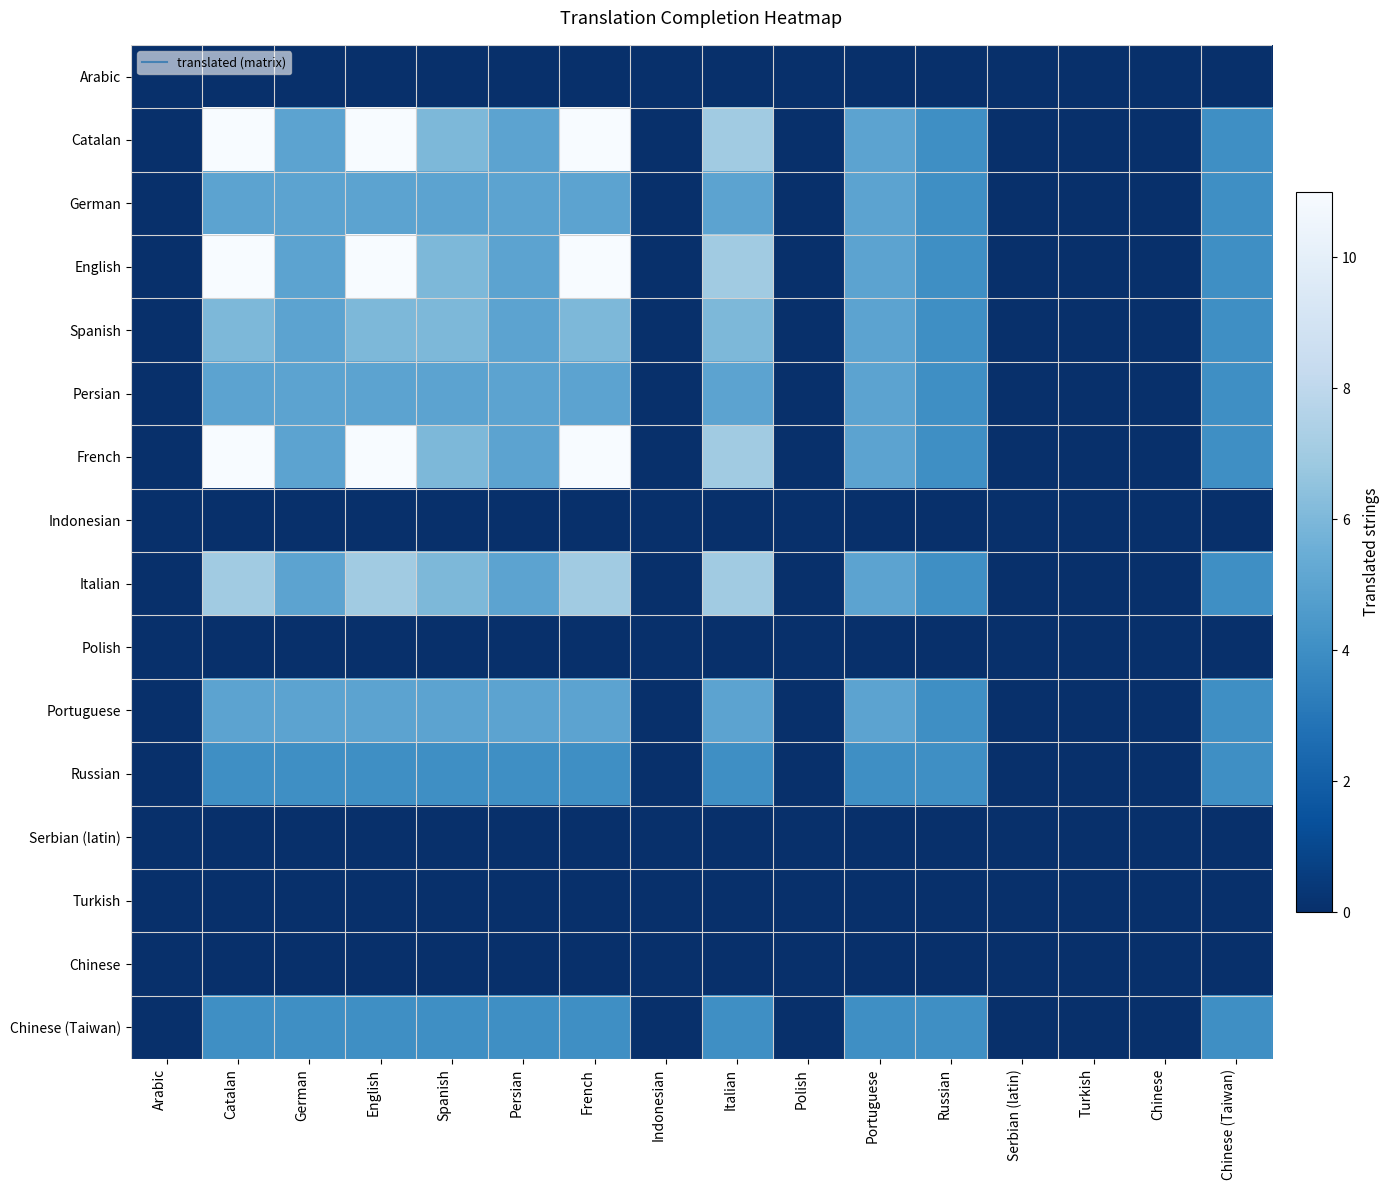

Rank the series at Turkish from lowest to highest value.

Arabic, Catalan, German, English, Spanish, Persian, French, Indonesian, Italian, Polish, Portuguese, Russian, Serbian (latin), Turkish, Chinese, Chinese (Taiwan)